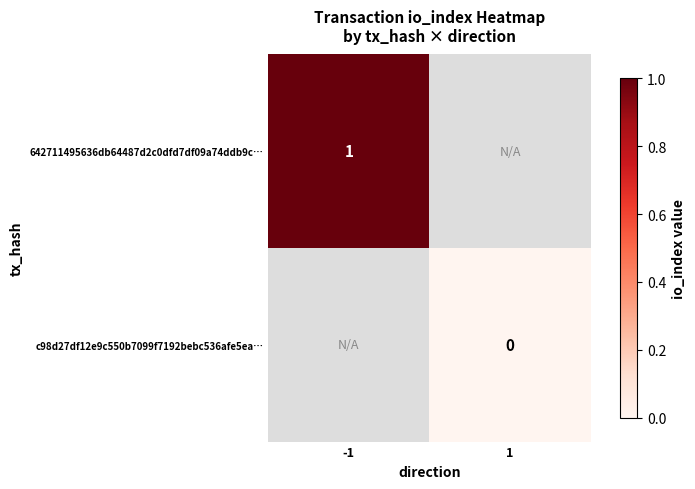

The 642711495636db64487d2c0dfd7df09a74ddb9c… series shows 2 at -1. True or false?

False